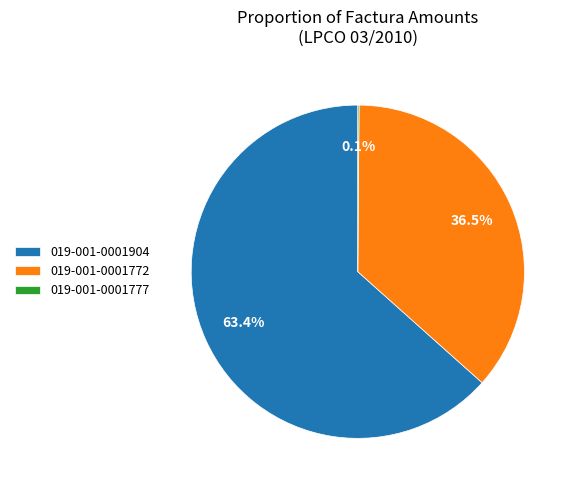

Is the sum of 019-001-0001904 and 019-001-0001772 greater than half?

Yes